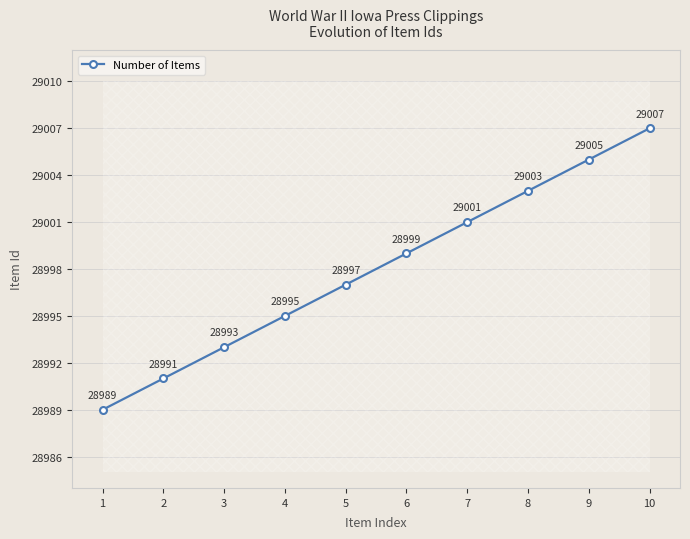

What is the difference between the maximum and minimum values?

18